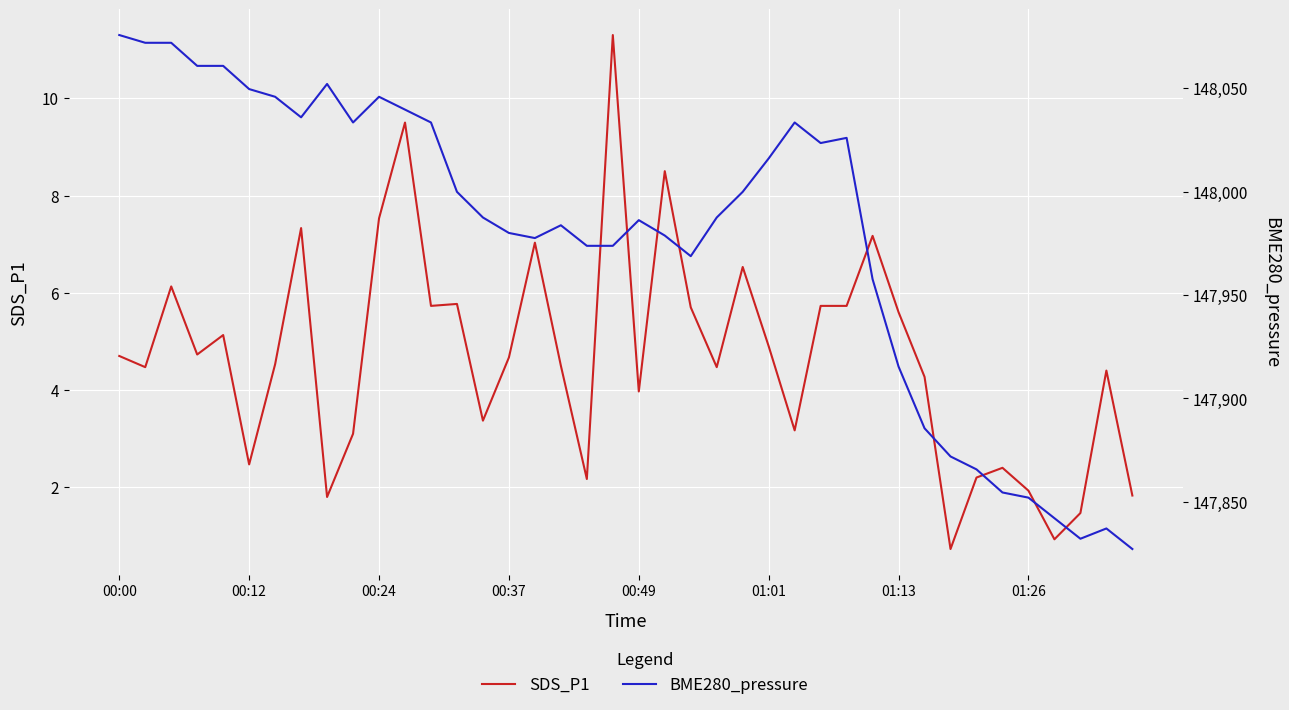

Which series has the largest range (max minus min)?

BME280_pressure